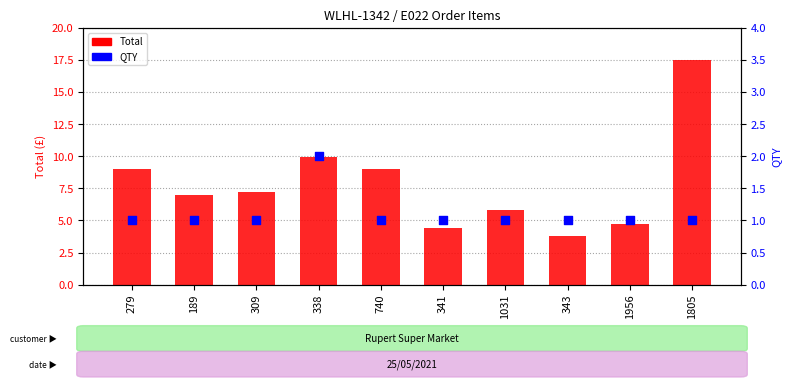

What are all the series names shown in the legend?

Total, QTY